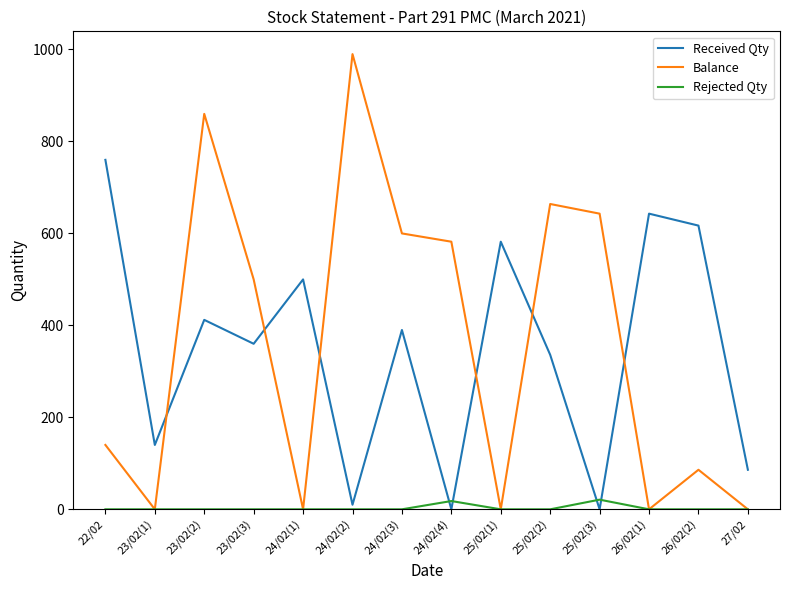

The value of Received Qty at 26/02(1) is 927. True or false?

False